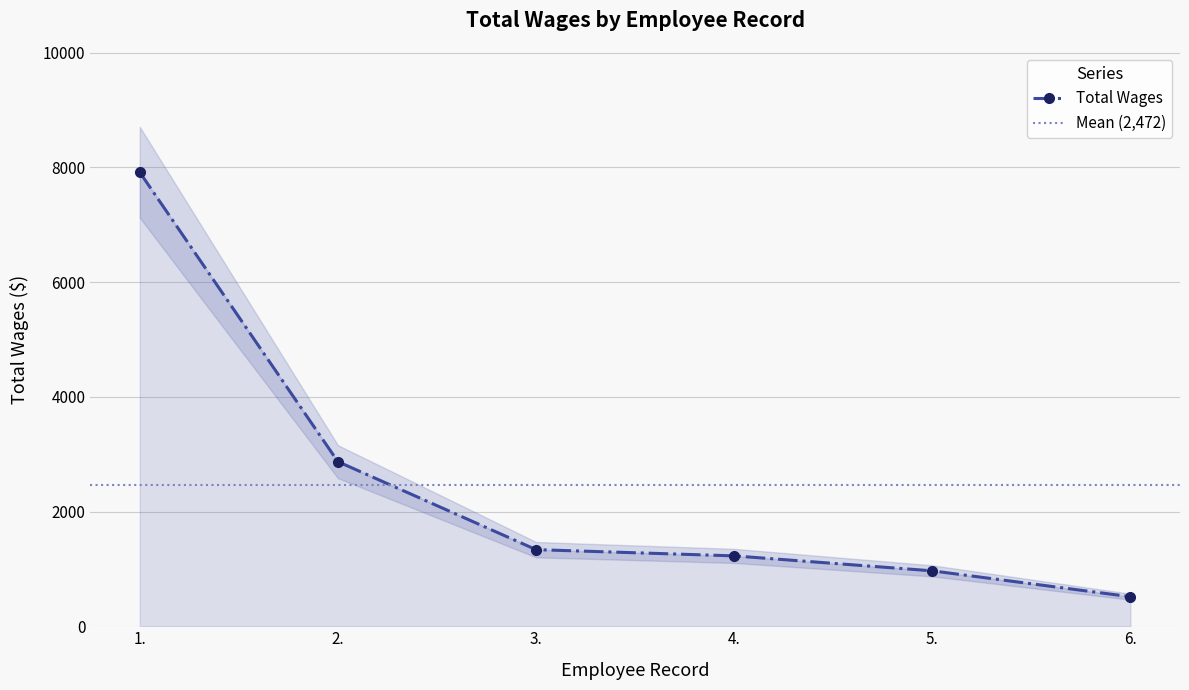

What is the label of the 4th point from the right?

3.